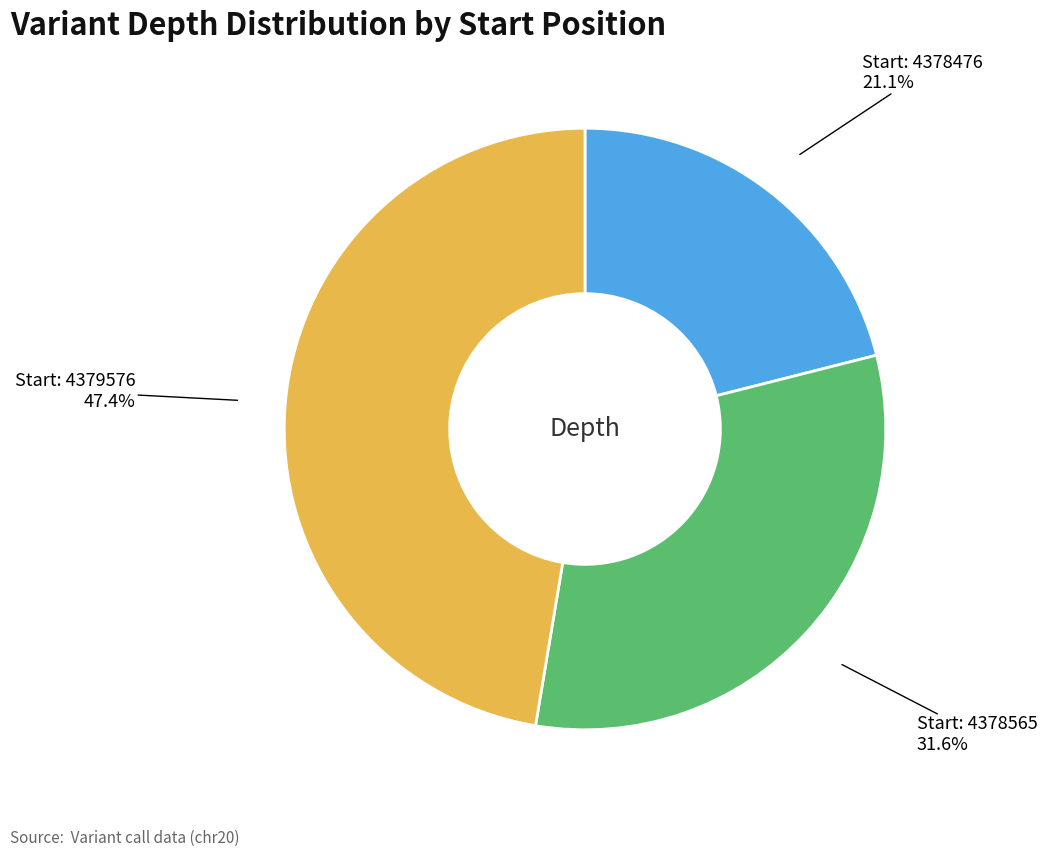

Does any single category account for the majority?

No